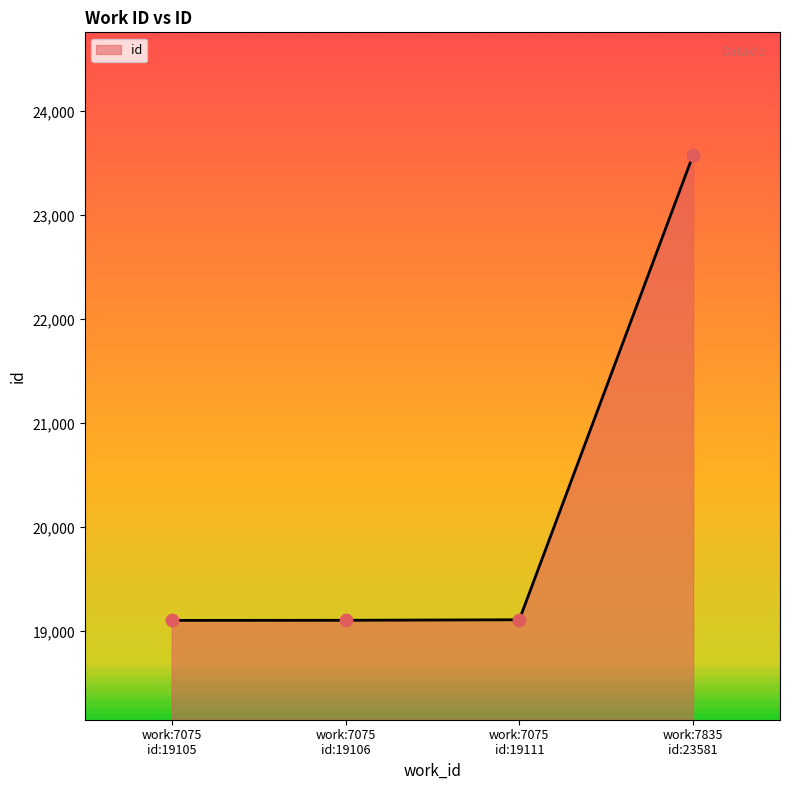

True or false: there are more than 2 points higher than both neighbors.

False